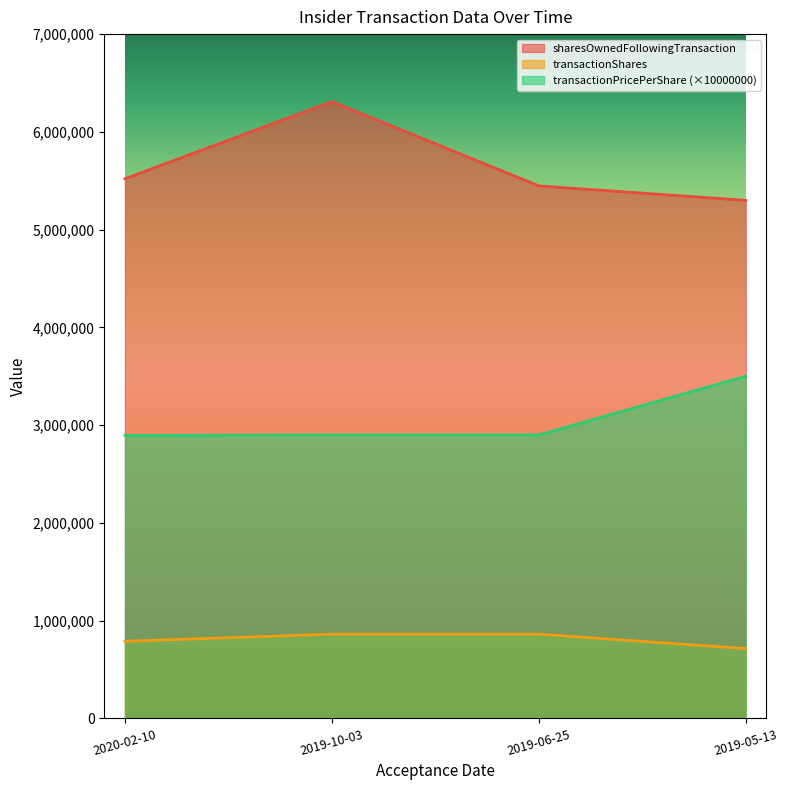

What is the difference between the transactionShares values at 2019-06-25 and 2020-02-10?

73188